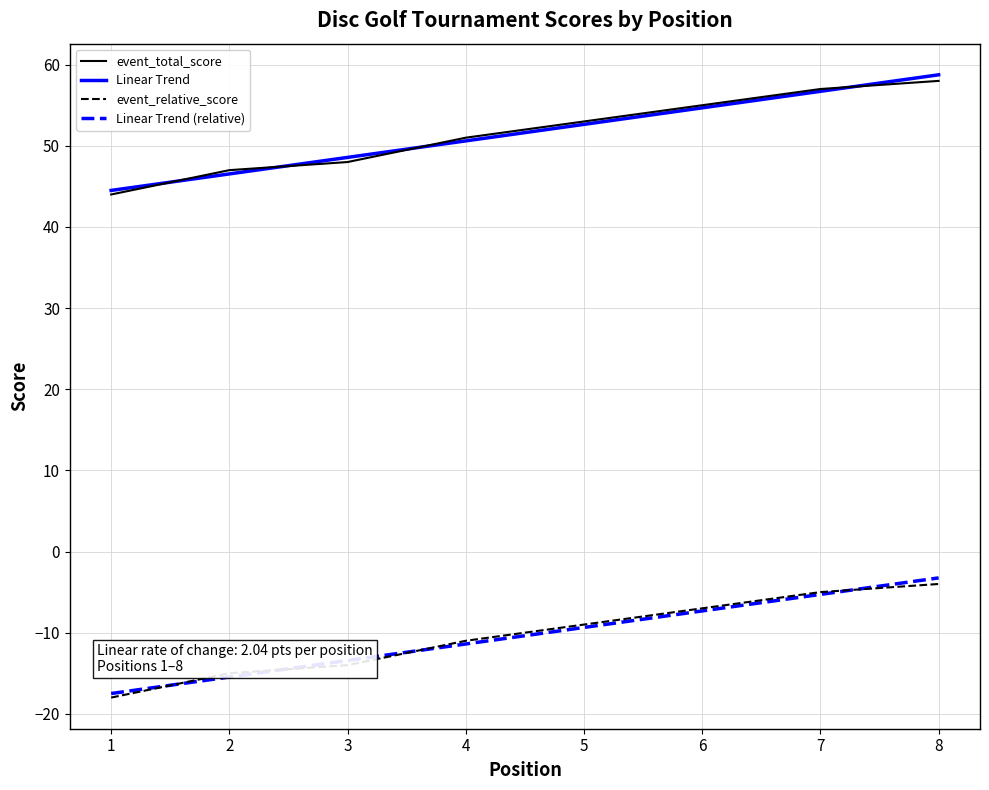

What is the sum of the event_total_score values at 8 and 3?

106